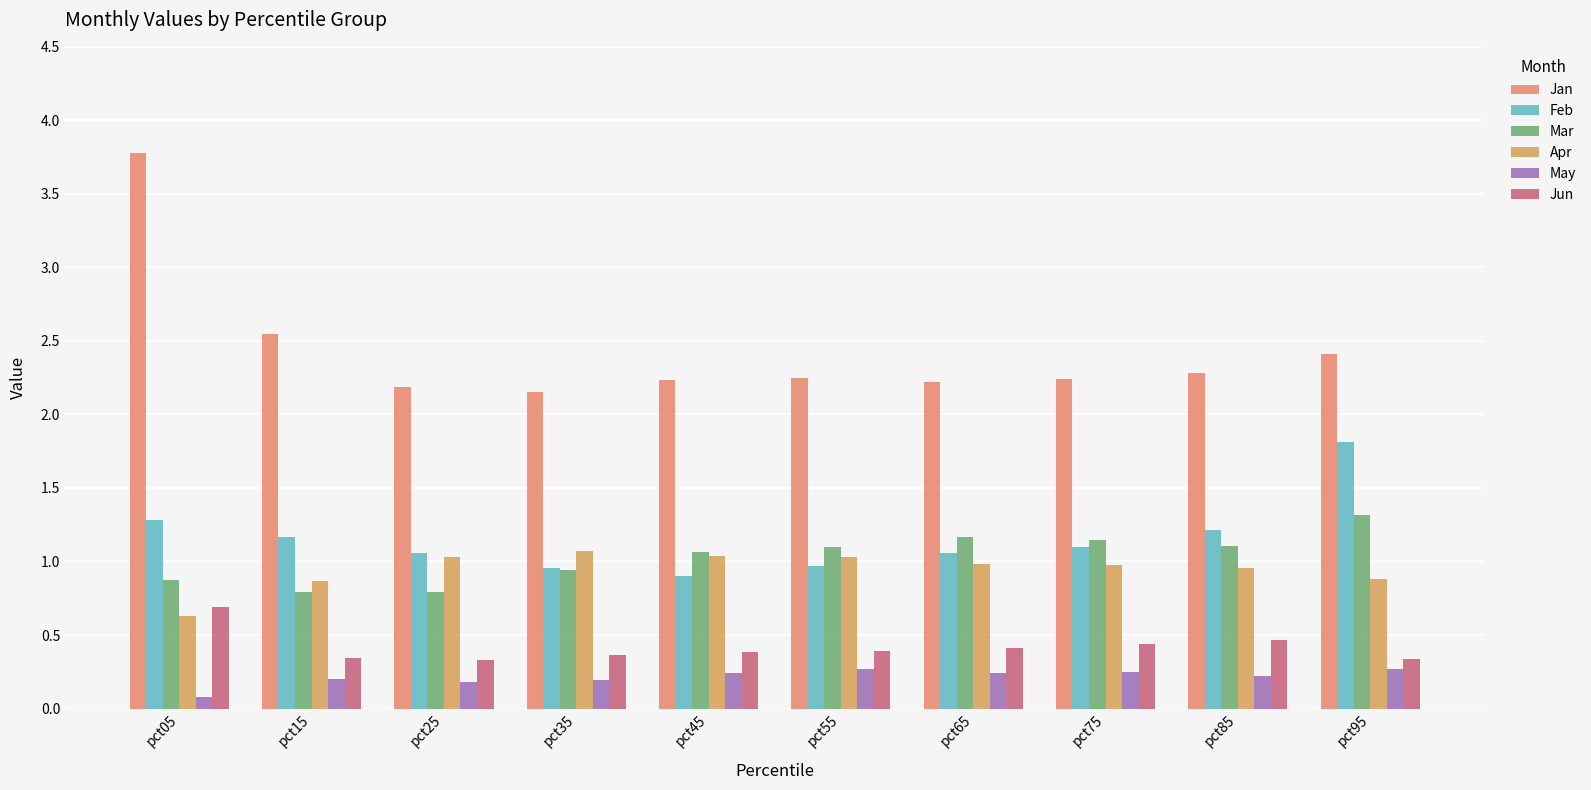

What is the total value across all series at pct65?

6.1